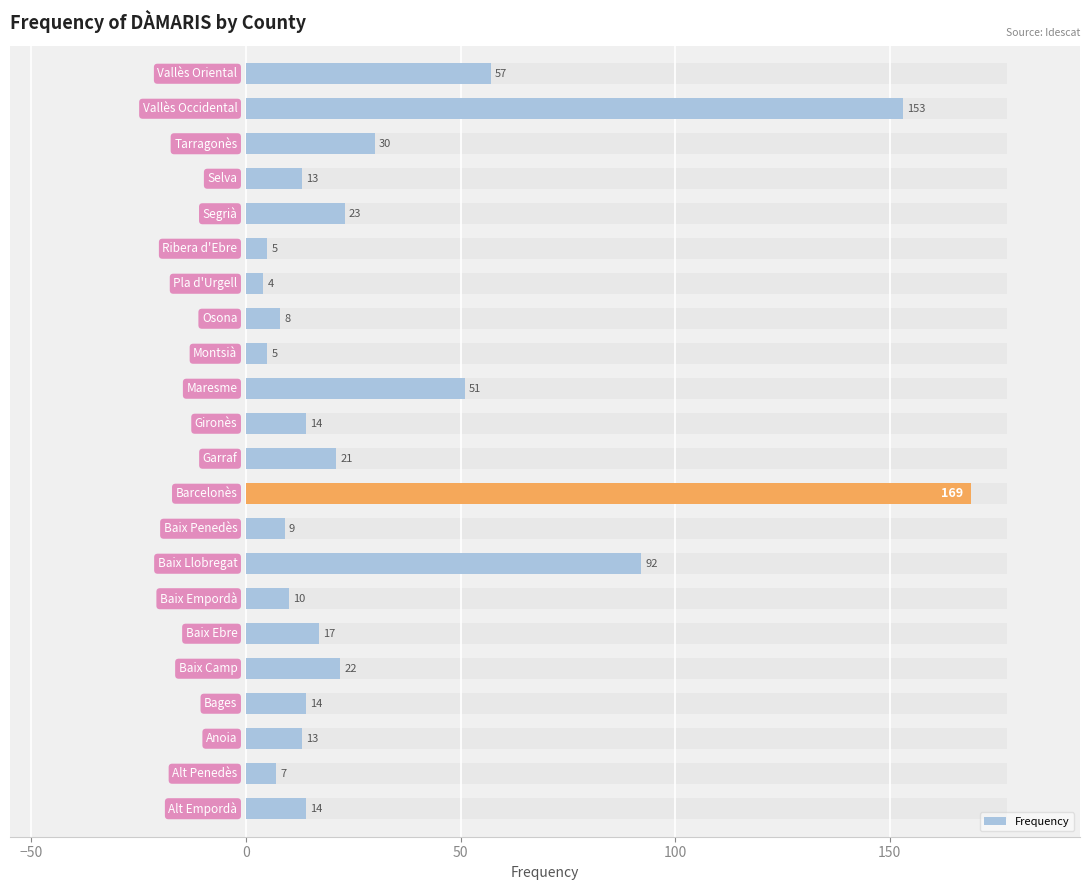

Are the bars grouped side by side (vs. stacked)?

No